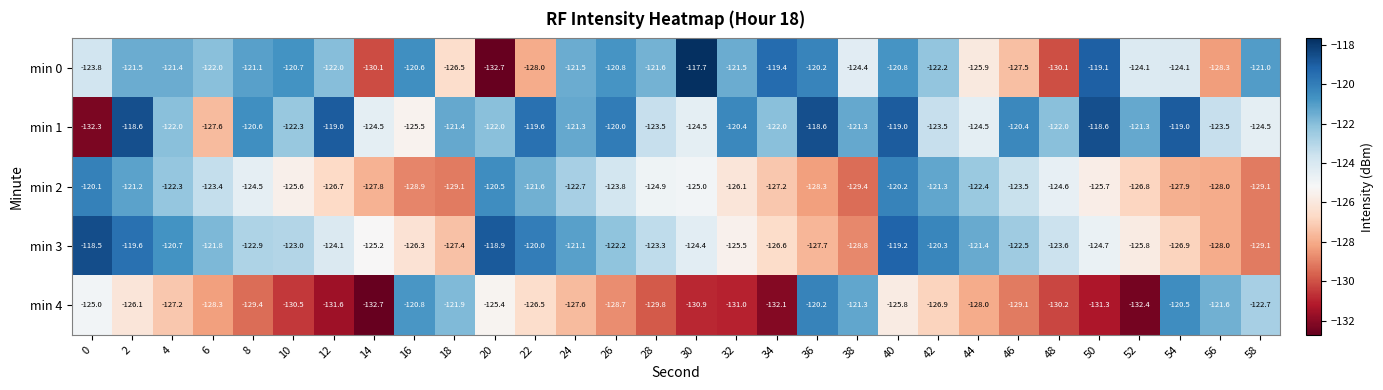

How many data points in min 4 are above -127?

13